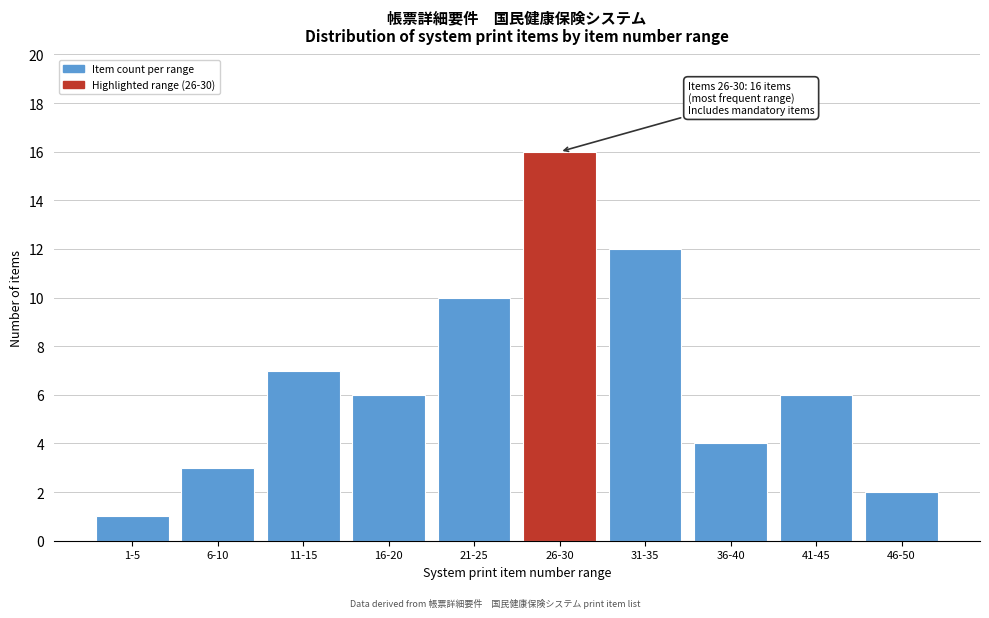

Reading left to right, transcribe all the data shown in this chart.

1-5=1	6-10=3	11-15=7	16-20=6	21-25=10	26-30=16	31-35=12	36-40=4	41-45=6	46-50=2